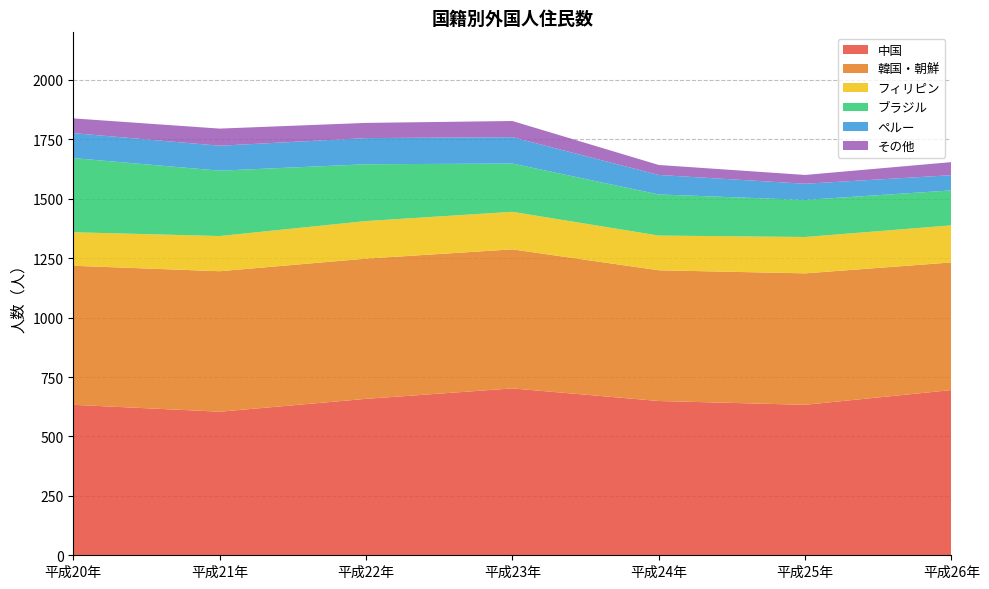

Reading right to left, what are all the values shown in this chart?

中国: 平成26年=695	平成25年=633	平成24年=649	平成23年=702	平成22年=658	平成21年=604	平成20年=633
韓国・朝鮮: 平成26年=537	平成25年=553	平成24年=550	平成23年=585	平成22年=590	平成21年=591	平成20年=585
フィリピン: 平成26年=156	平成25年=153	平成24年=146	平成23年=158	平成22年=158	平成21年=148	平成20年=141
ブラジル: 平成26年=147	平成25年=156	平成24年=173	平成23年=203	平成22年=239	平成21年=275	平成20年=312
ペルー: 平成26年=64	平成25年=68	平成24年=82	平成23年=111	平成22年=110	平成21年=105	平成20年=105
その他: 平成26年=55	平成25年=37	平成24年=42	平成23年=68	平成22年=64	平成21年=72	平成20年=62